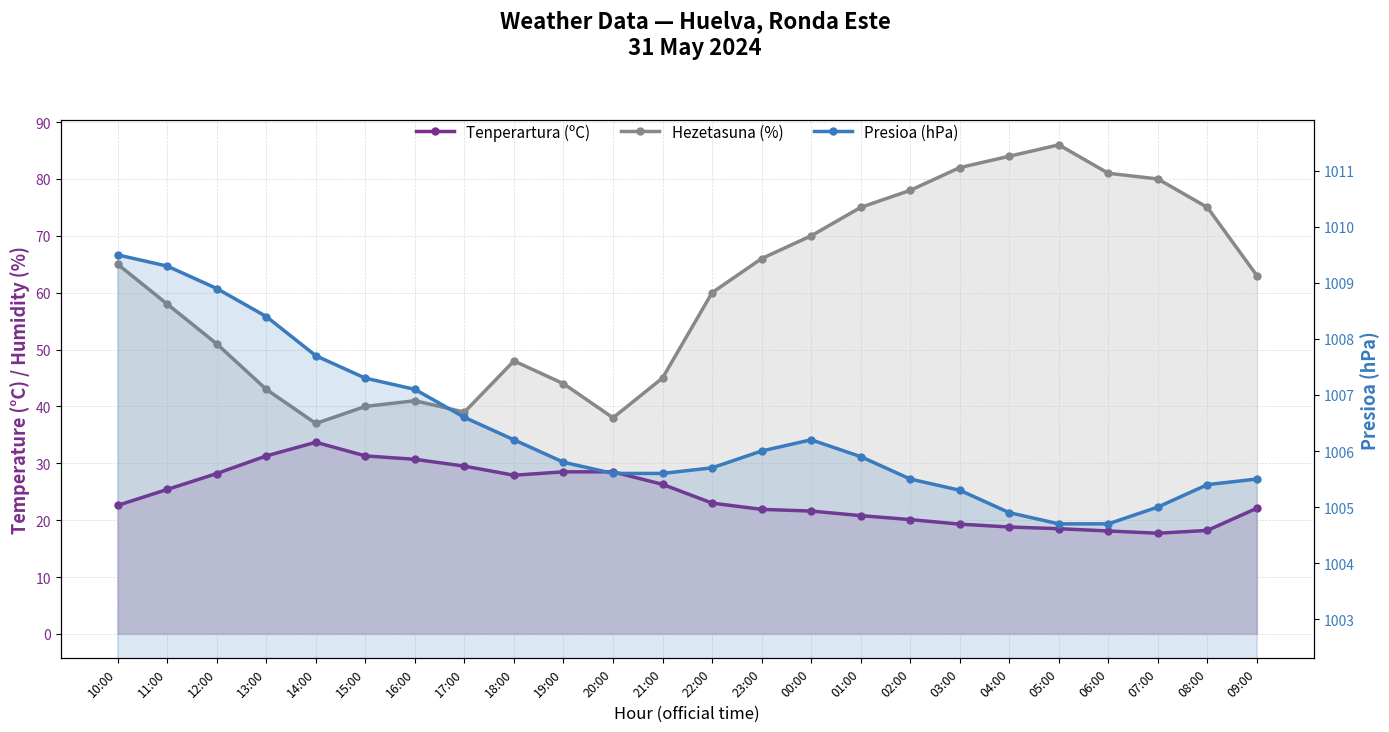

What is the difference between the maximum and second lowest values in the Presioa (hPa) series?

4.8